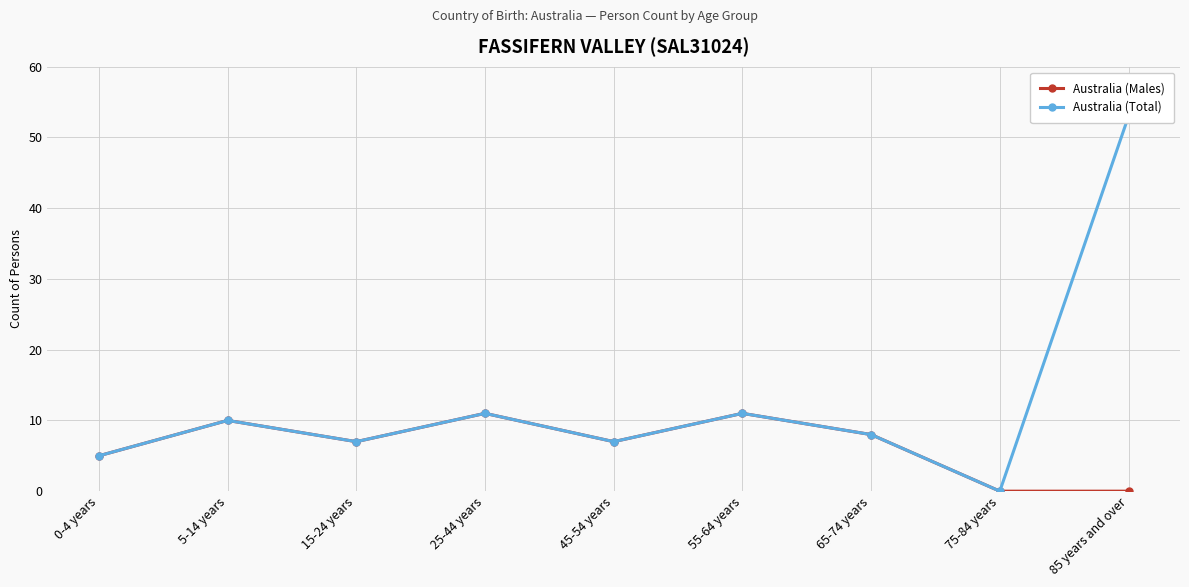

Which series has the largest total across all categories?

Australia (Total)